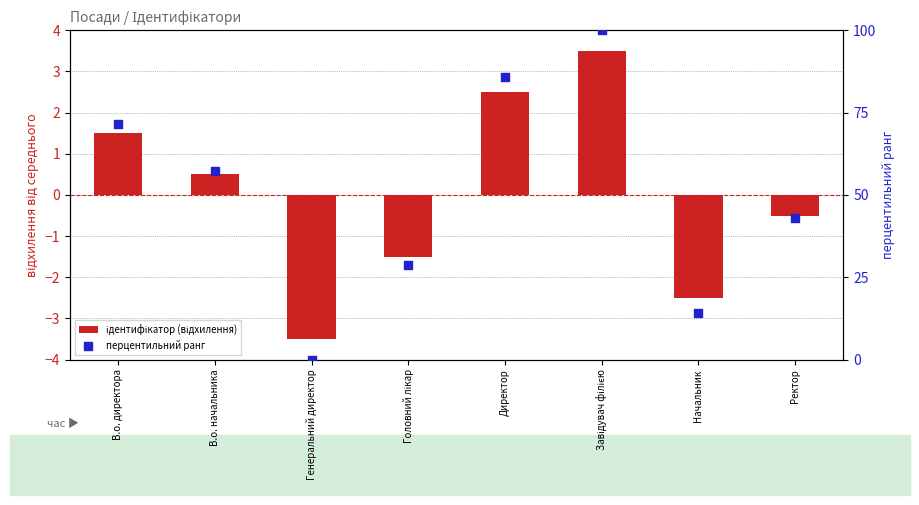

At which category is the sum across all series the highest?

Завідувач філією